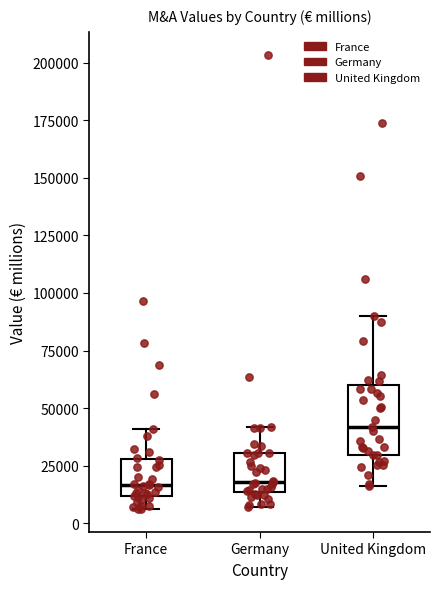

Where is the lower edge of the box for United Kingdom on the y-axis? The values are not printed on the chart, so give them approximately, as read against the axis.

30000